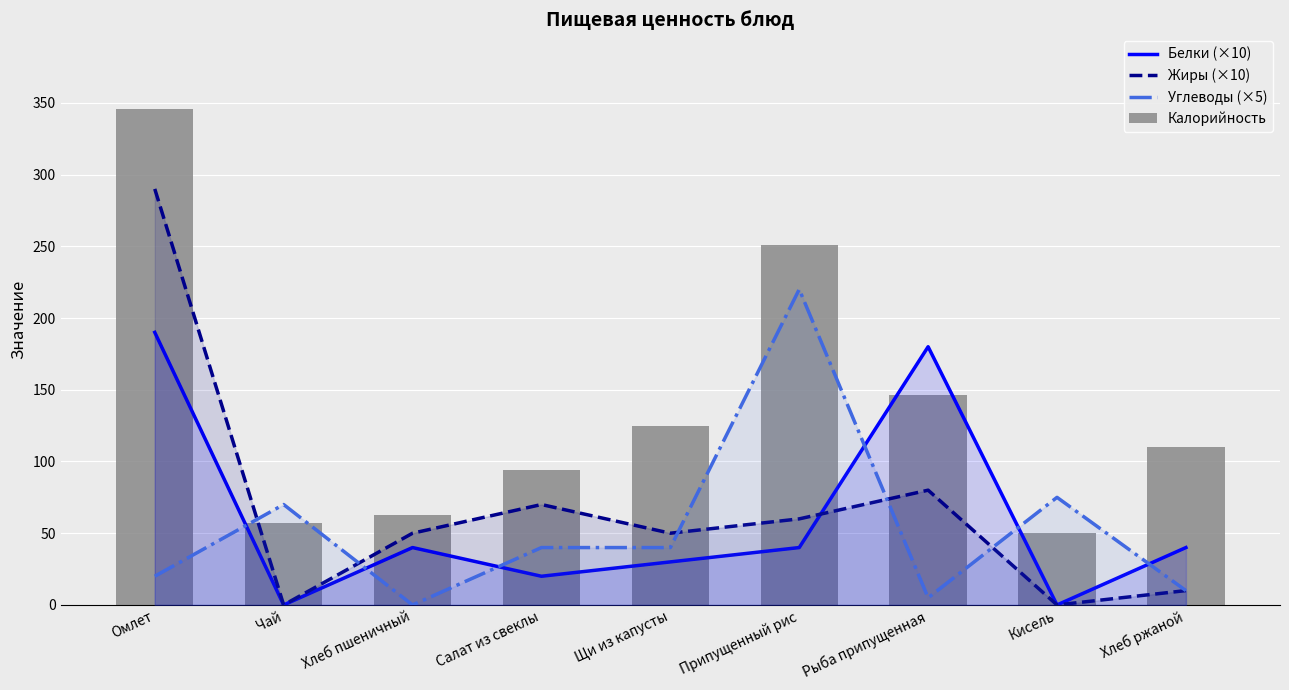

Reading right to left, what are all the values shown in this chart?

Белки (×10): Хлеб ржаной=40.0	Кисель=0.0	Рыба припущенная=180.0	Припущенный рис=40.0	Щи из капусты=30.0	Салат из свеклы=20.0	Хлеб пшеничный=40.0	Чай=0.0	Омлет=190.0
Жиры (×10): Хлеб ржаной=10.0	Кисель=0.0	Рыба припущенная=80.0	Припущенный рис=60.0	Щи из капусты=50.0	Салат из свеклы=70.0	Хлеб пшеничный=50.0	Чай=0.0	Омлет=290.0
Углеводы (×5): Хлеб ржаной=10.0	Кисель=75.0	Рыба припущенная=5.0	Припущенный рис=220.0	Щи из капусты=40.0	Салат из свеклы=40.0	Хлеб пшеничный=0.0	Чай=70.0	Омлет=20.0
Калорийность: Хлеб ржаной=110.0	Кисель=50.0	Рыба припущенная=146.0	Припущенный рис=251.0	Щи из капусты=125.0	Салат из свеклы=93.9	Хлеб пшеничный=62.4	Чай=56.8	Омлет=345.9